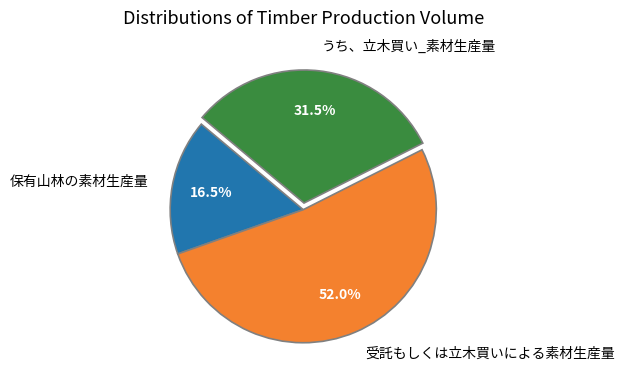

How much of the chart is everything except 保有山林の素材生産量?

83.5%